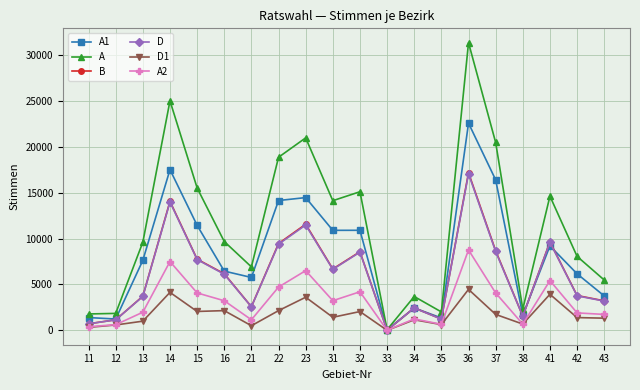

Which label corresponds to the smallest value in the chart?

33